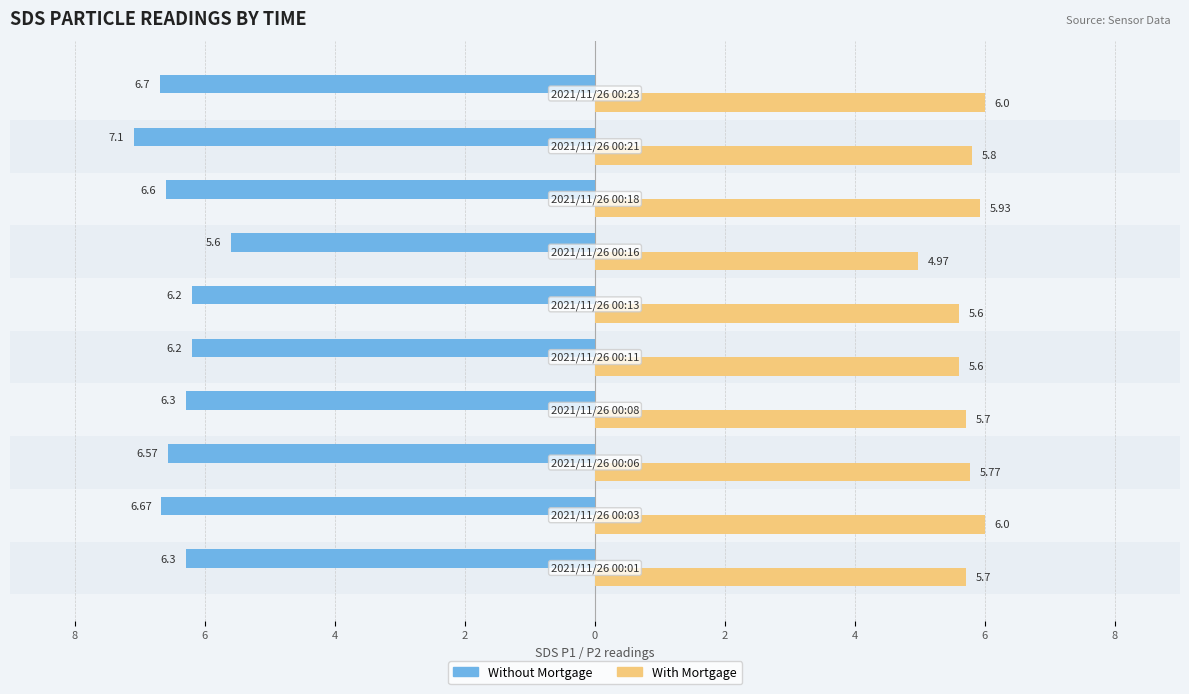

How many values in the With Mortgage series are below 5?

1